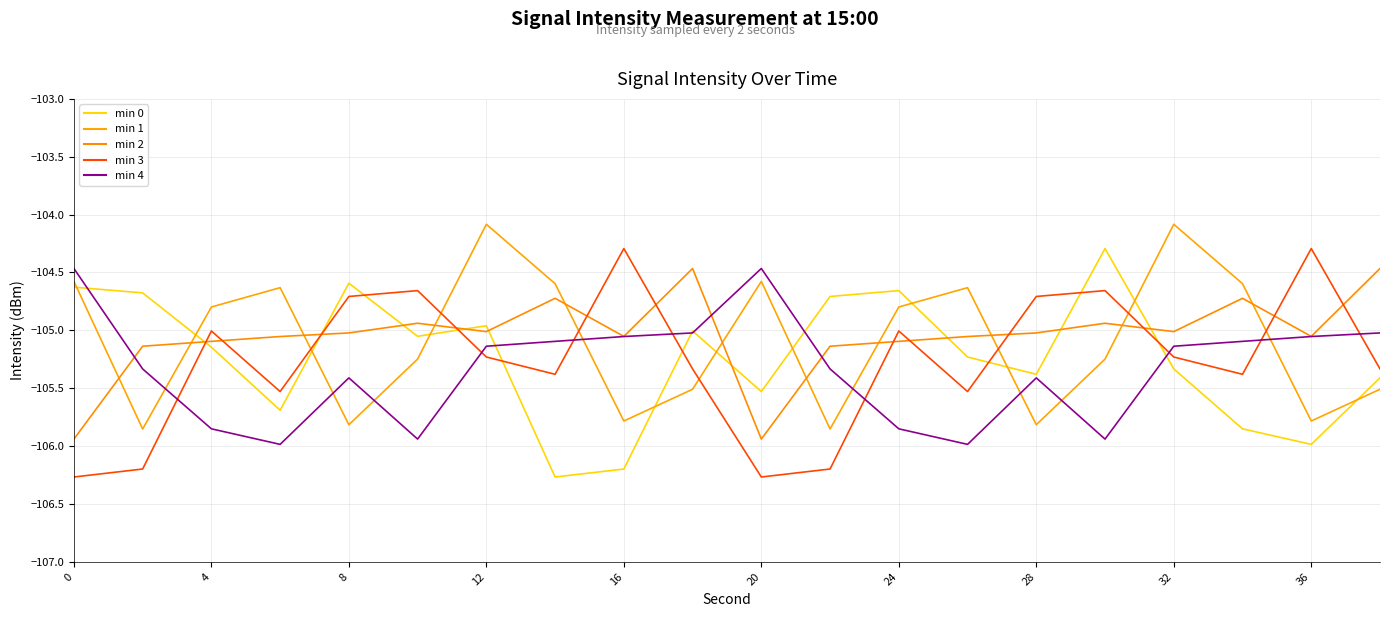

In min 2, how many points are lower than both neighbors (excluding endpoints)?

5